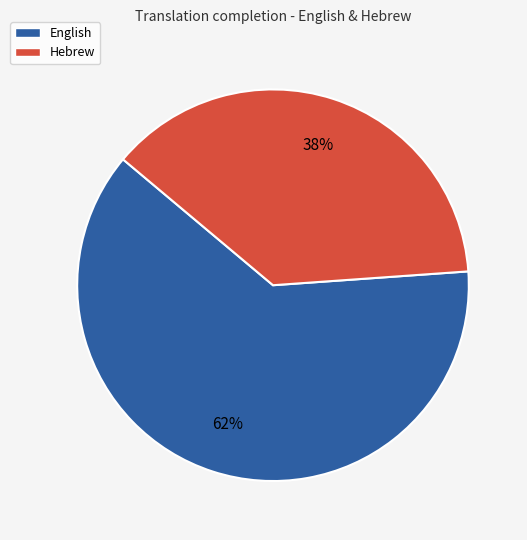

Rank the categories by value from lowest to highest.

Hebrew, English